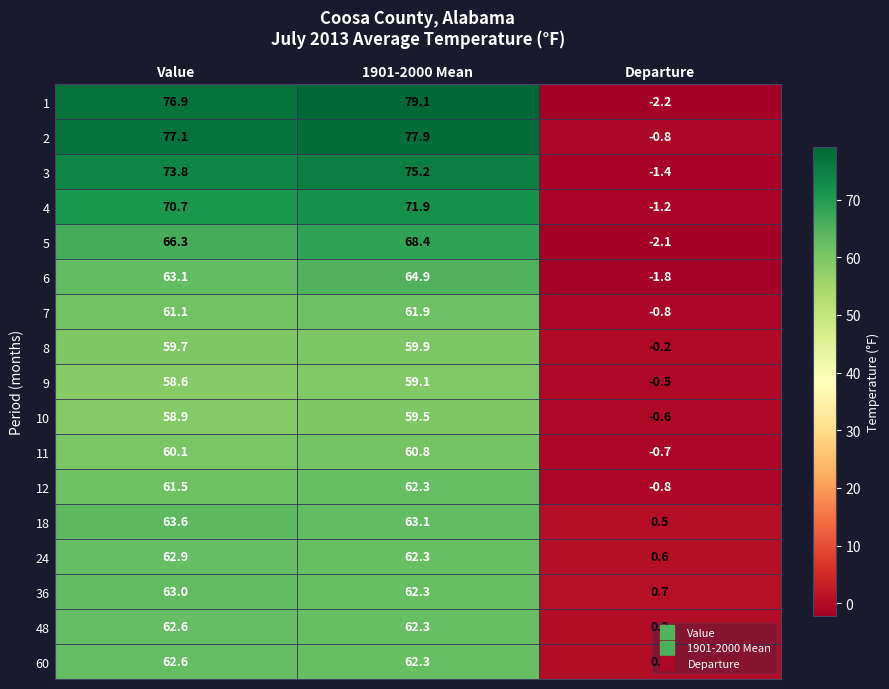

At how many categories does at least one series exceed 33?

2